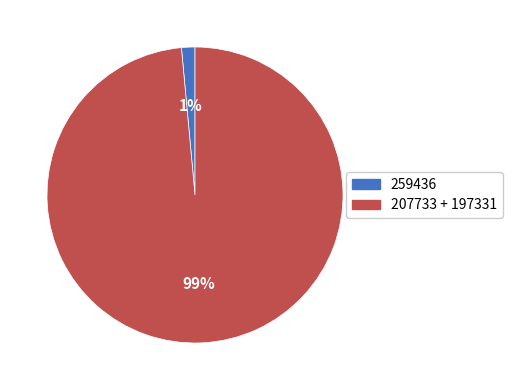

Do 207733 + 197331 and 259436 together represent more than half of the pie?

Yes